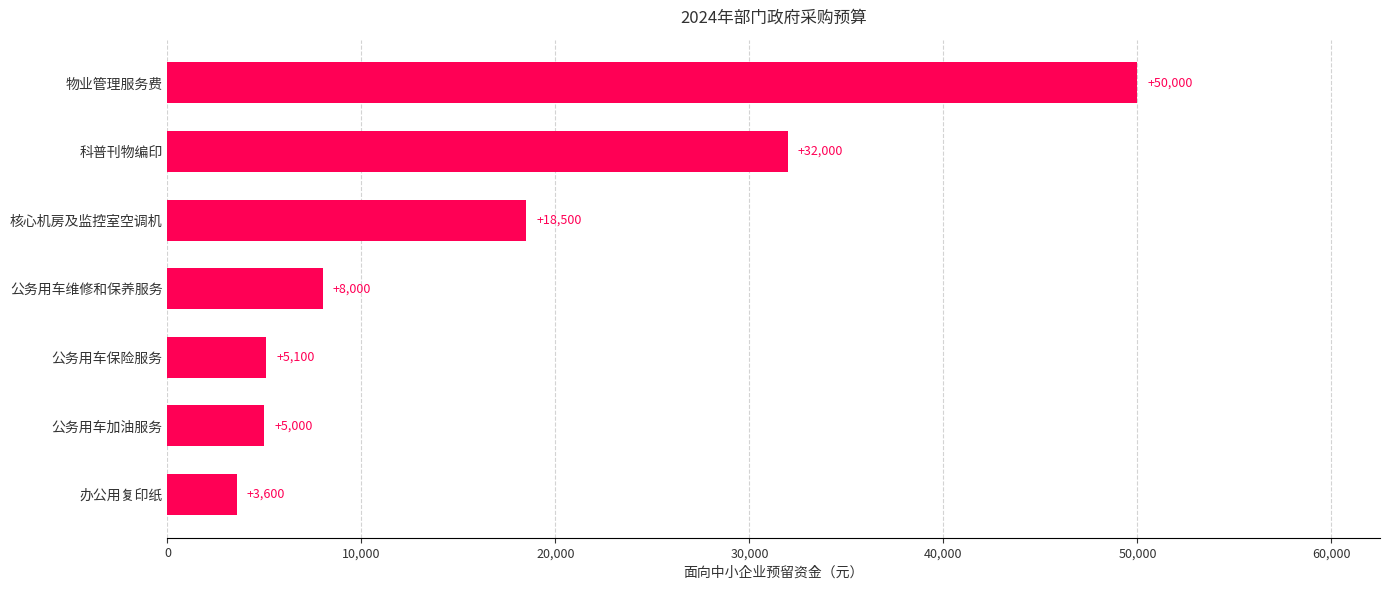

Rank the categories by value from lowest to highest.

办公用复印纸, 公务用车加油服务, 公务用车保险服务, 公务用车维修和保养服务, 核心机房及监控室空调机, 科普刊物编印, 物业管理服务费